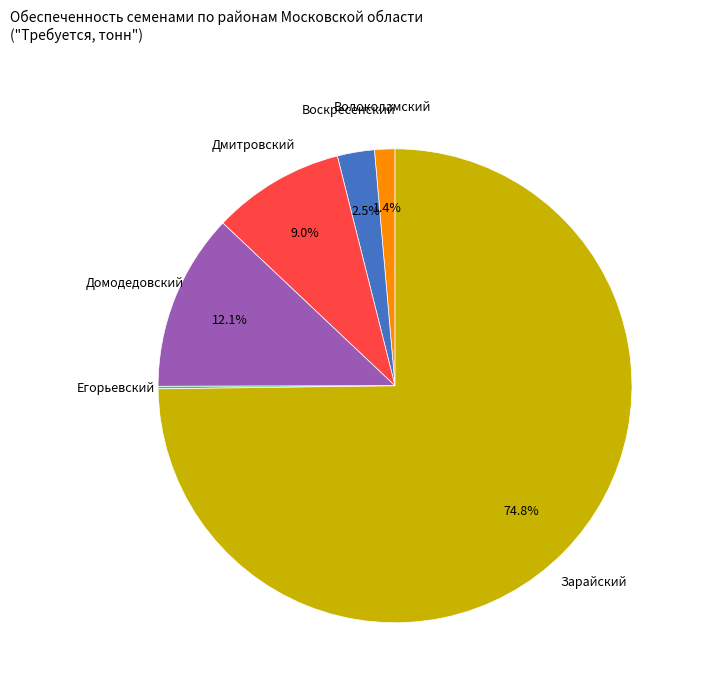

Is there any slice that represents more than half of the pie?

Yes